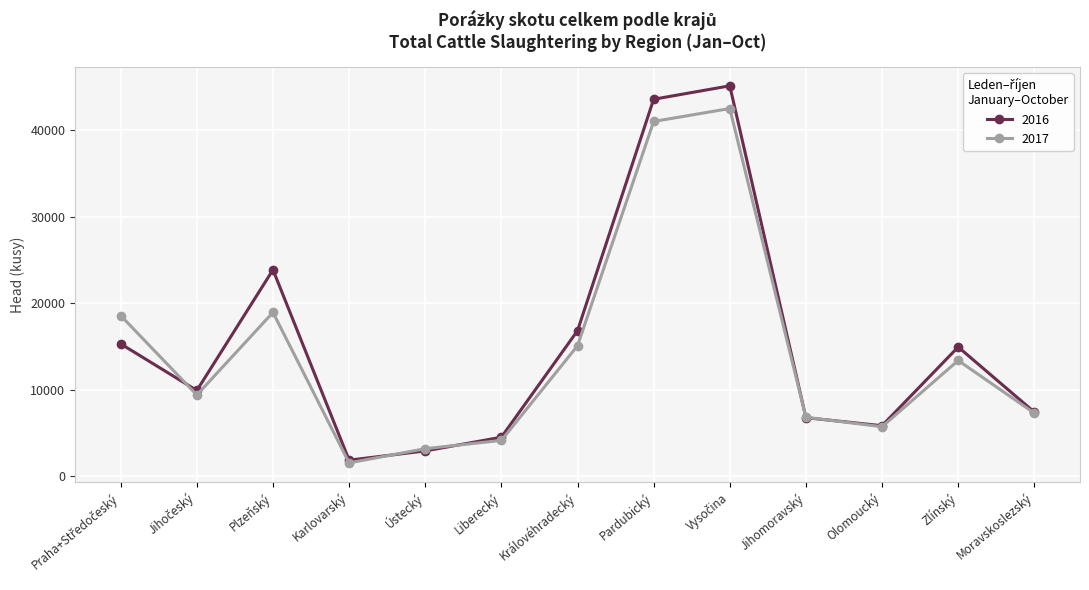

Which series has the widest spread of values?

2016